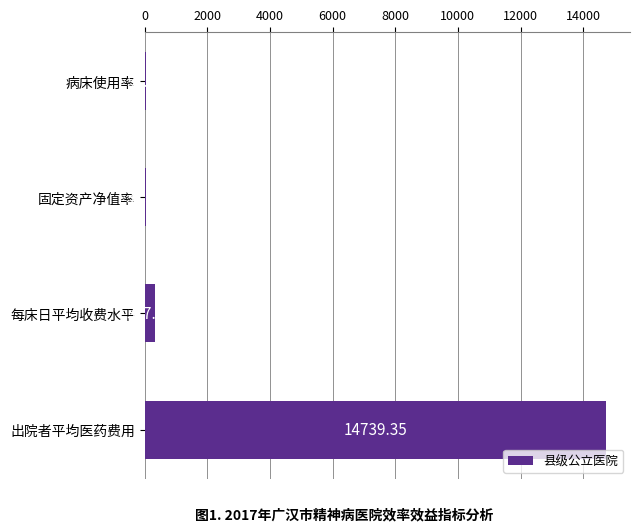

Are the bars grouped side by side (vs. stacked)?

No